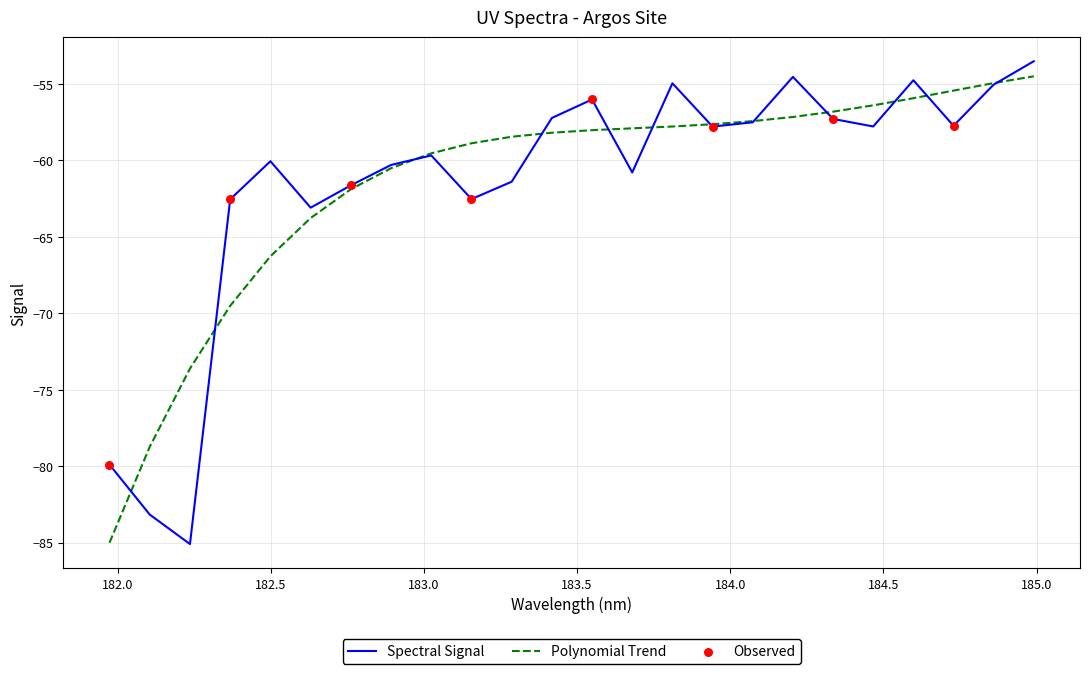

What is the maximum value shown in the chart?

-53.5